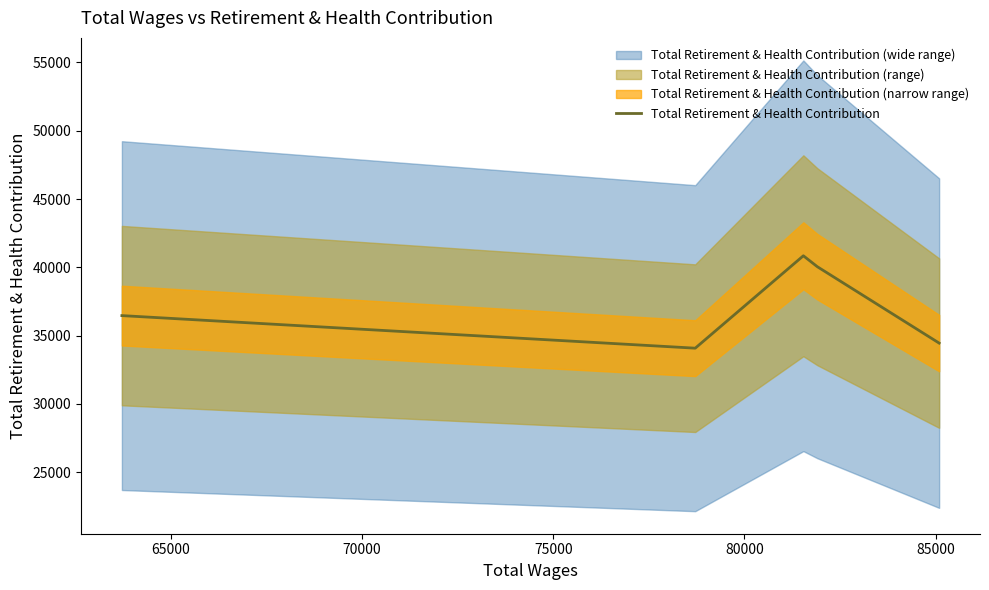

What is the highest value of the Total Retirement & Health Contribution series?

40848